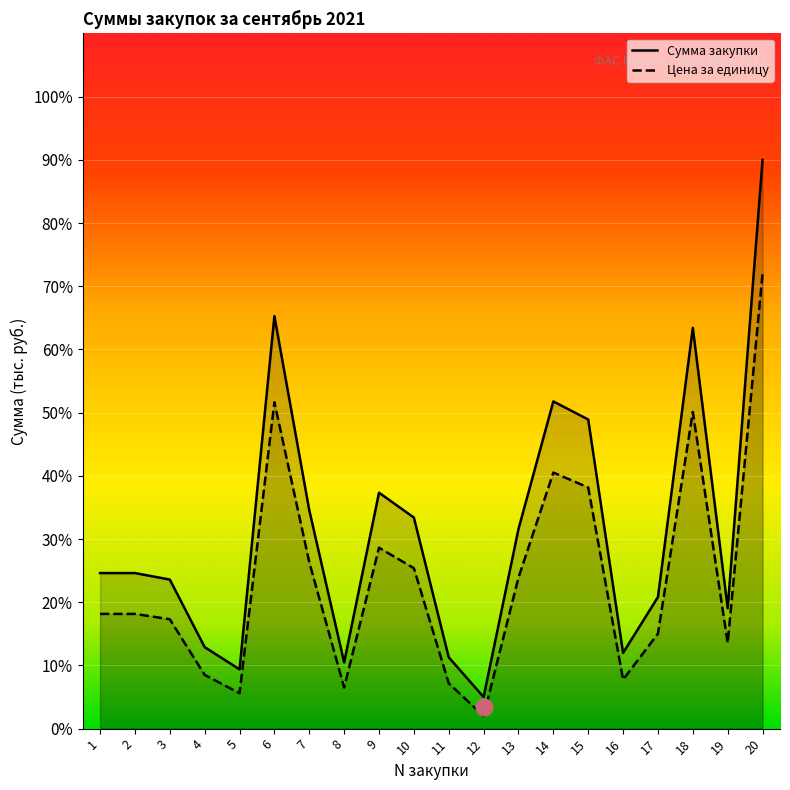

How many interior local valleys does the Цена за единицу series have?

5